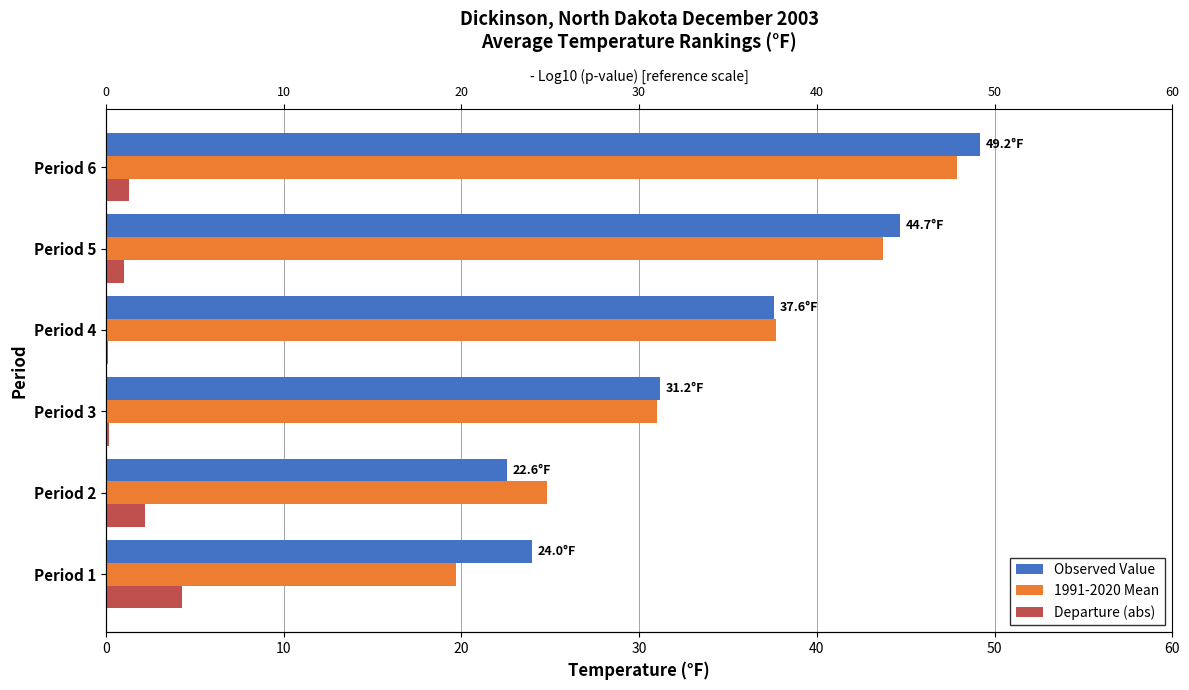

What is the difference between the maximum and minimum values in the Departure (abs) series?

4.2